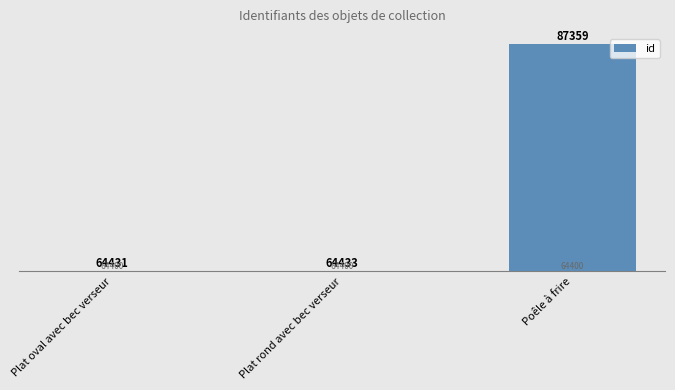

What is the difference between the values at Plat oval avec bec verseur and Plat rond avec bec verseur?

2